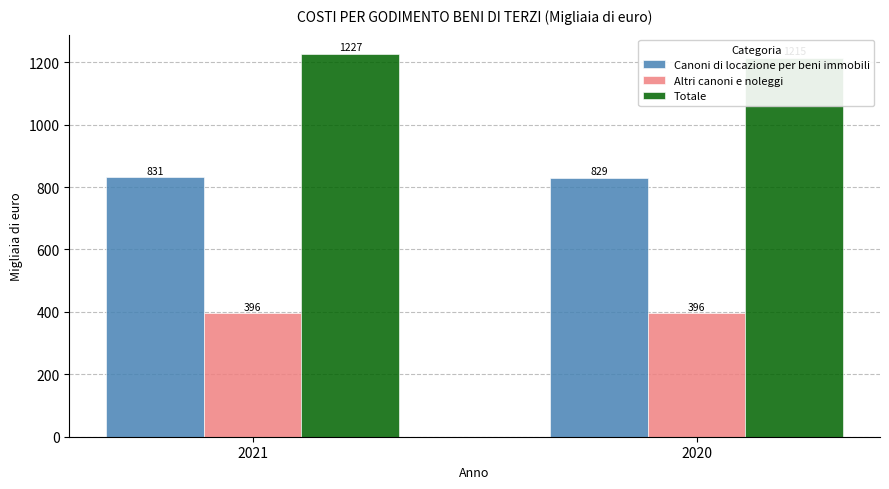

Is the value of Canoni di locazione per beni immobili at 2020 greater than the value of Altri canoni e noleggi at 2020?

Yes